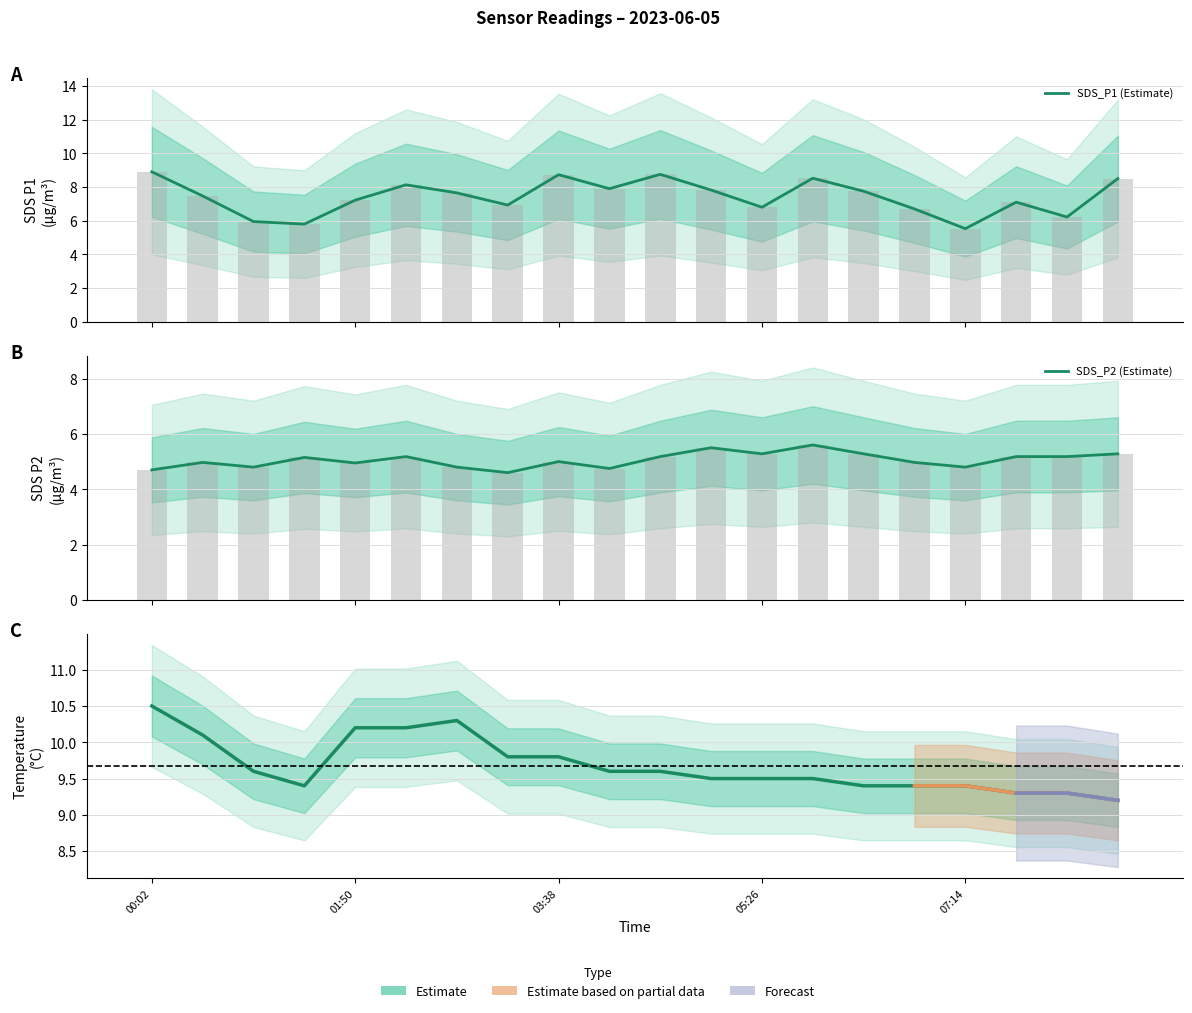

Reading left to right, list all the values displayed in this chart.

SDS_P1: 00:02=8.9	00:28=7.5	00:55=6.0	01:23=5.8	01:50=7.2	02:17=8.1	02:44=7.7	03:11=6.9	03:38=8.7	04:05=7.9	04:32=8.8	04:59=7.8	05:26=6.8	05:53=8.5	06:20=7.8	06:47=6.7	07:14=5.5	07:41=7.1	08:08=6.2	08:35=8.5
SDS_P2: 00:02=4.7	00:28=5.0	00:55=4.8	01:23=5.2	01:50=5.0	02:17=5.2	02:44=4.8	03:11=4.6	03:38=5.0	04:05=4.8	04:32=5.2	04:59=5.5	05:26=5.3	05:53=5.6	06:20=5.3	06:47=5.0	07:14=4.8	07:41=5.2	08:08=5.2	08:35=5.3
Temp: 00:02=10.5	00:28=10.1	00:55=9.6	01:23=9.4	01:50=10.2	02:17=10.2	02:44=10.3	03:11=9.8	03:38=9.8	04:05=9.6	04:32=9.6	04:59=9.5	05:26=9.5	05:53=9.5	06:20=9.4	06:47=9.4	07:14=9.4	07:41=9.3	08:08=9.3	08:35=9.2